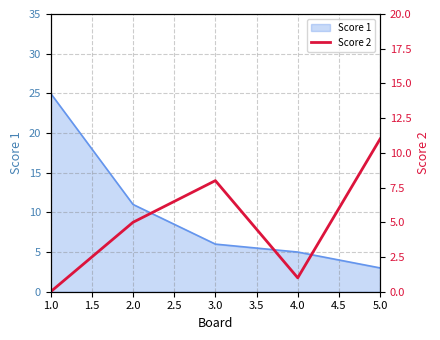

What is the highest value of the Score 1 series?

25